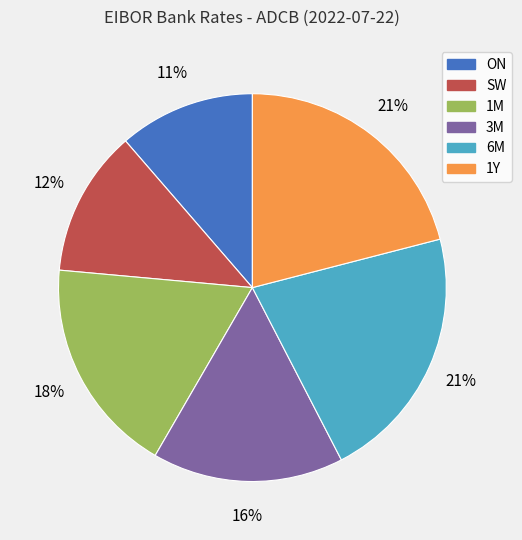

To the nearest percent, what is the difference between the 3M and SW slice percentages?

4%